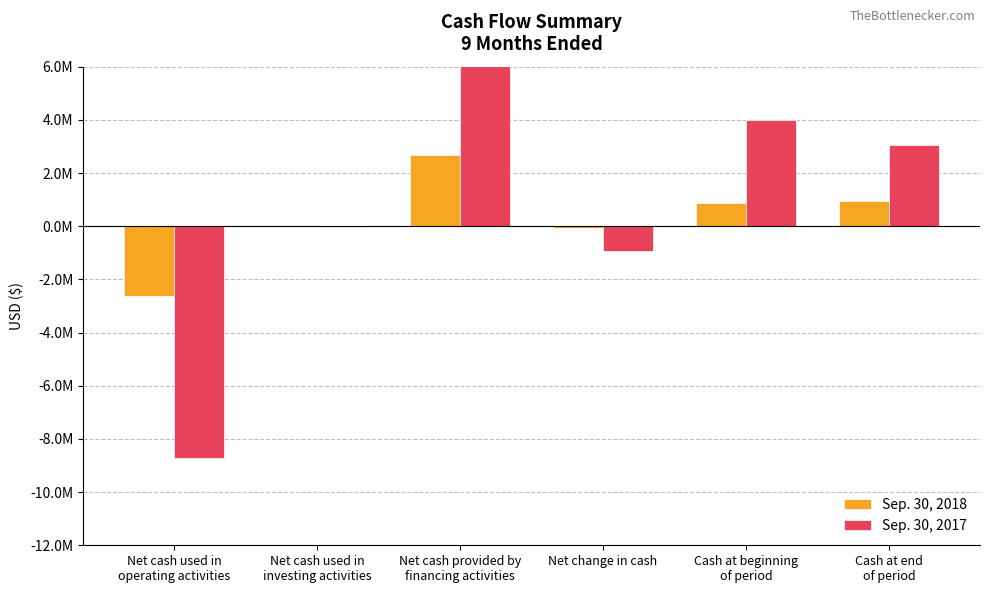

How many bars are there in total?

12